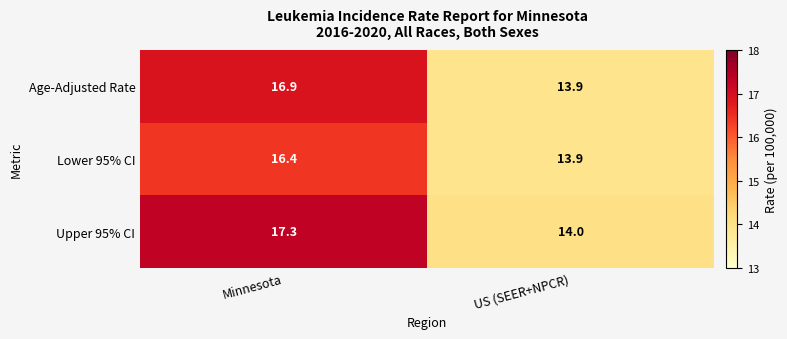

Reading left to right, extract all data points from this chart.

Age-Adjusted Rate: 16.9	13.9
Lower 95% CI: 16.4	13.9
Upper 95% CI: 17.3	14.0